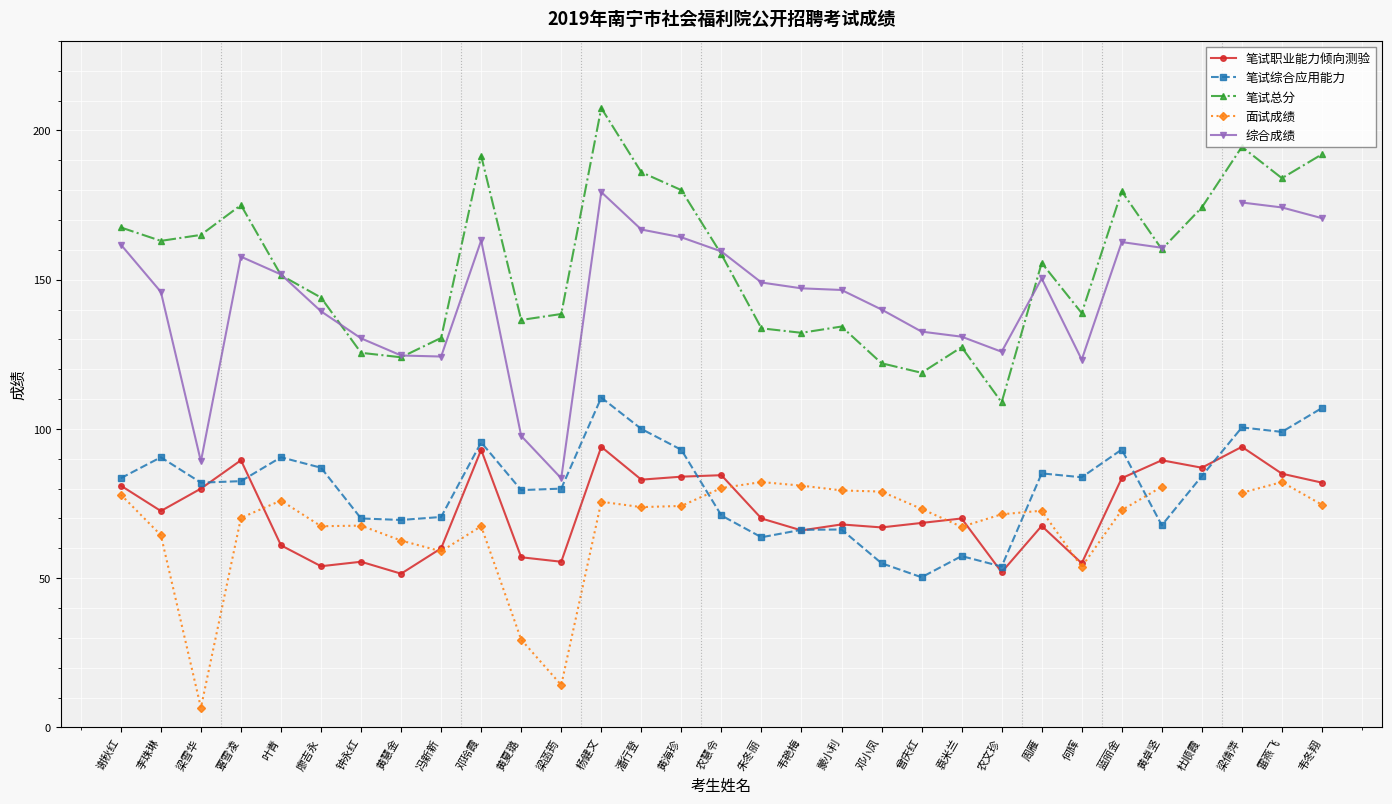

What is the average value of the 笔试职业能力倾向测验 series?

72.9